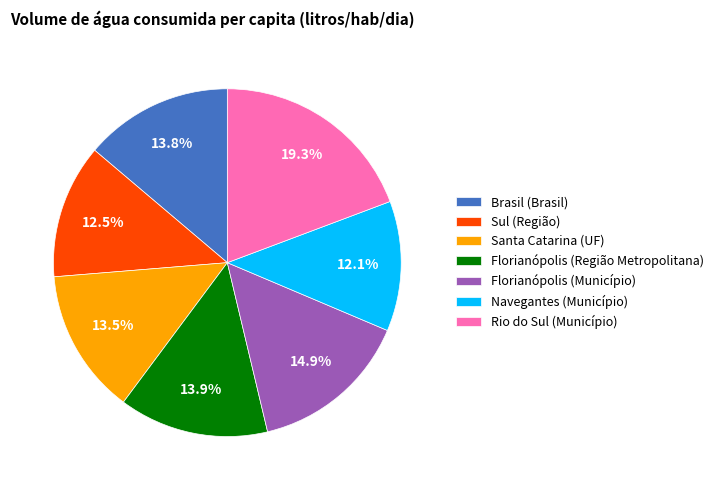

To the nearest percent, what is the difference between the Florianópolis (Município) and Rio do Sul (Município) slice percentages?

4%